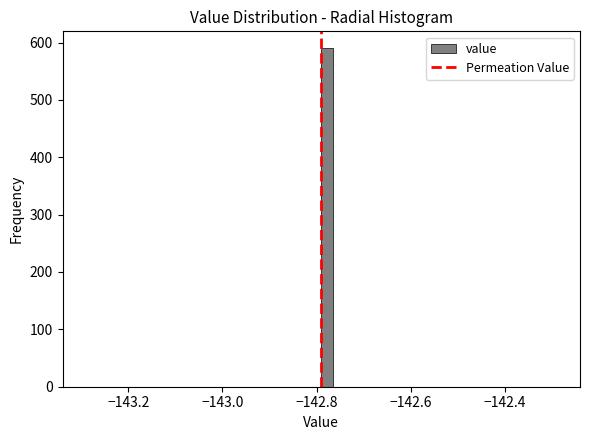

Around what value on the x-axis is the tallest bar? Give the approximate position of its centre, as read against the axis.

-142.78